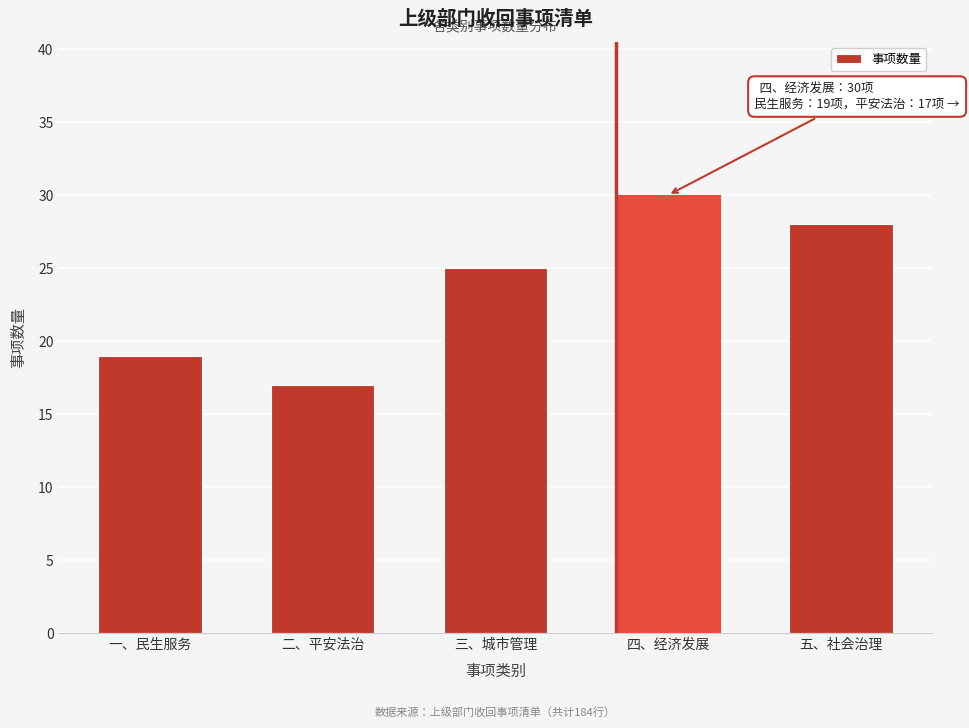

Reading right to left, what are all the values shown in this chart?

28	30	25	17	19